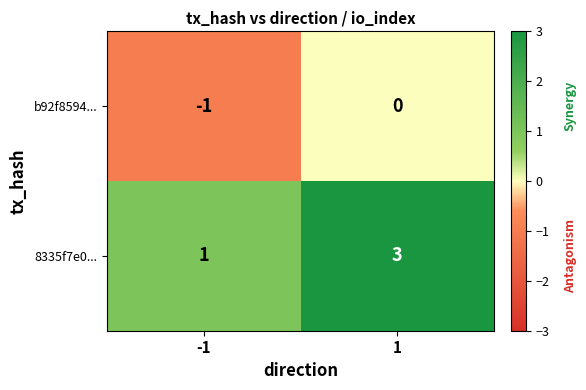

At which category does the chart reach its minimum across all series?

-1